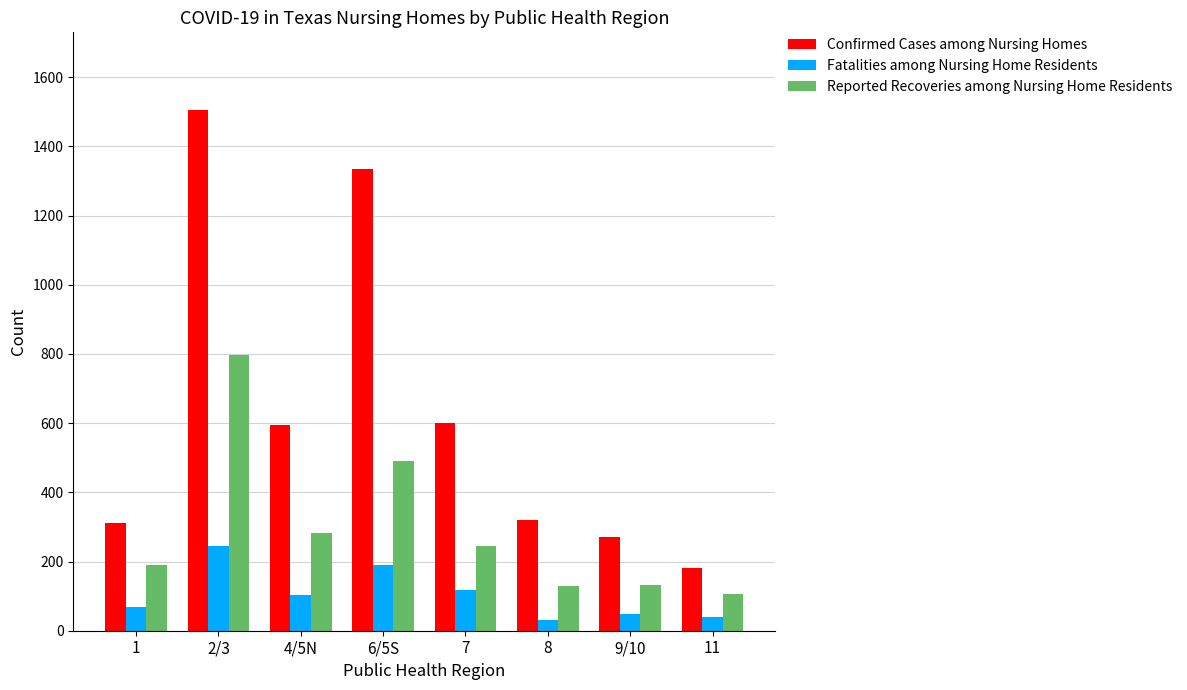

What value does the Fatalities among Nursing Home Residents series have at 4/5N?

103